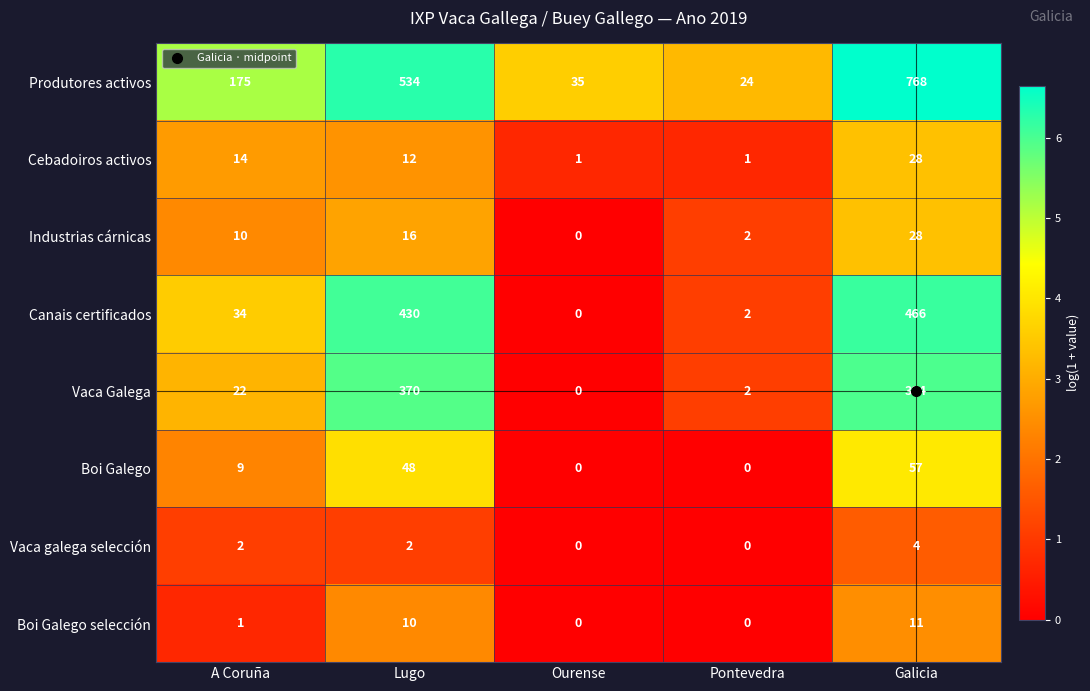

Which series has the largest range (max minus min)?

Produtores activos